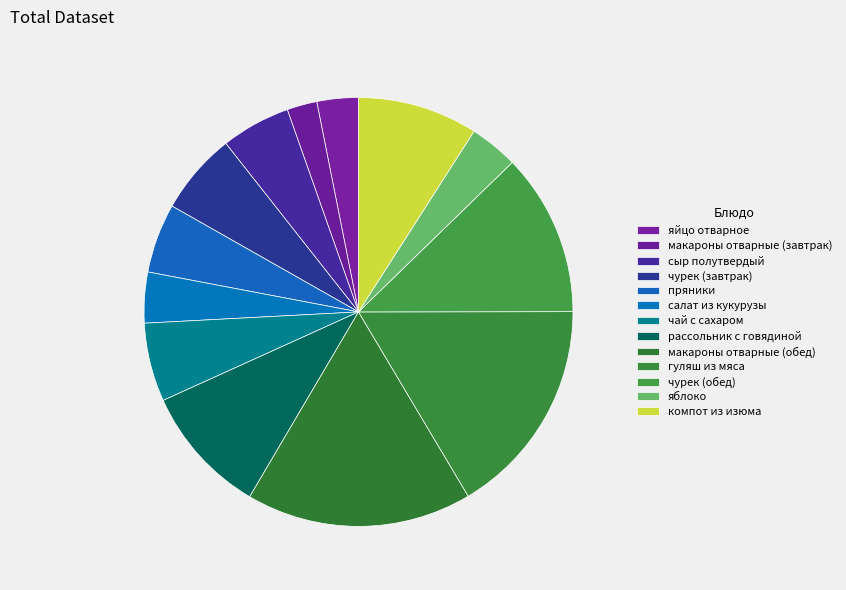

Which slice is the largest?

макароны отварные (обед)